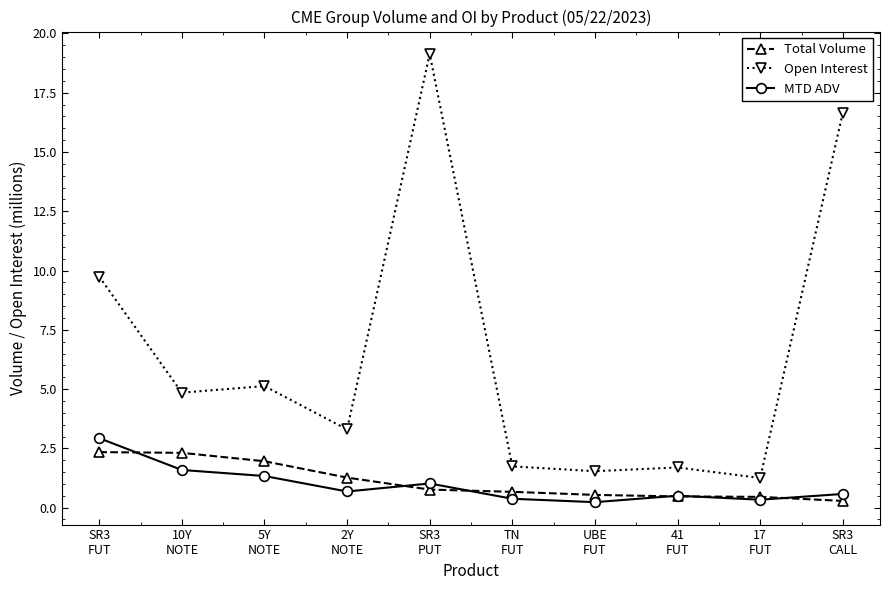

What is the difference between the second highest and second lowest values in the Total Volume series?

1.9